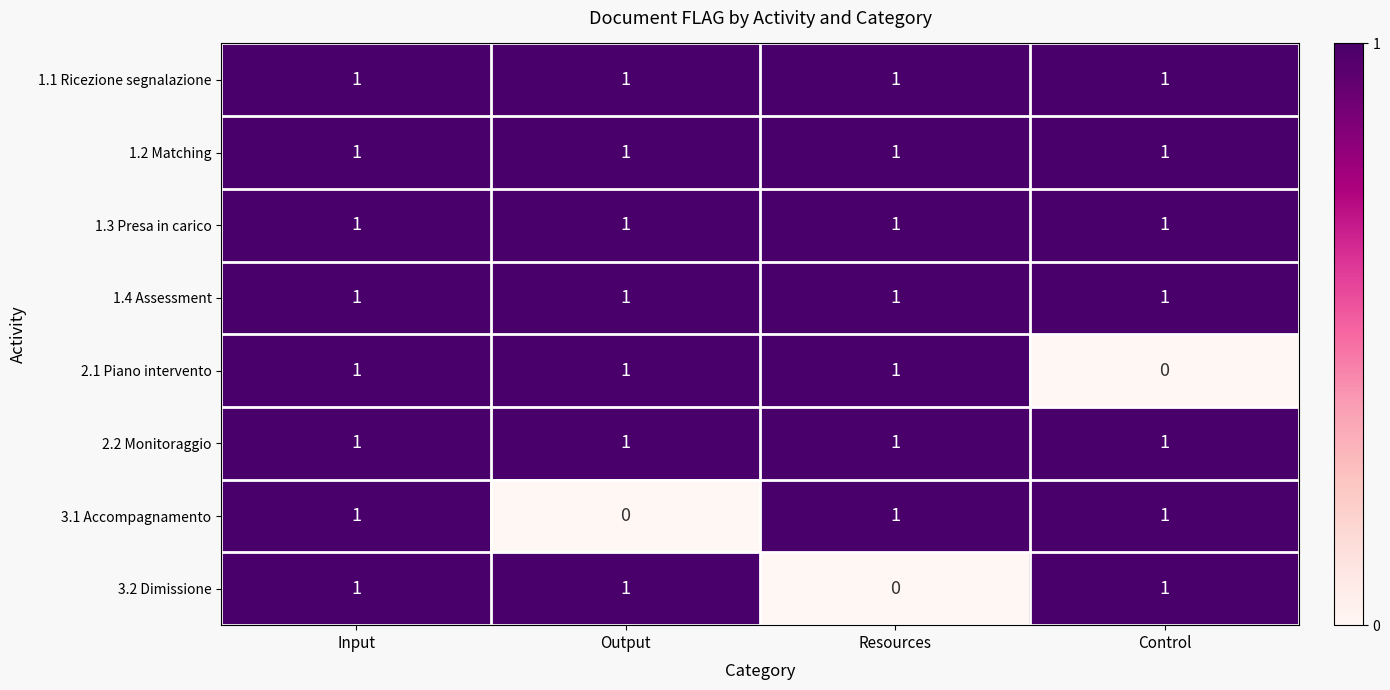

Count the number of categories in the chart.

4